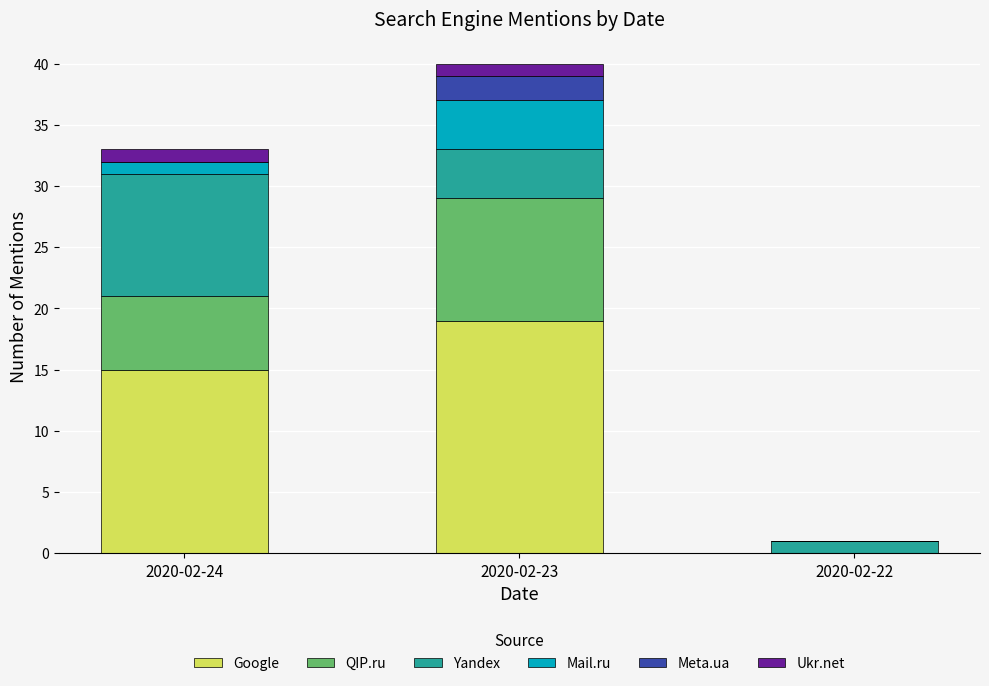

How many categories are shown in the chart?

3